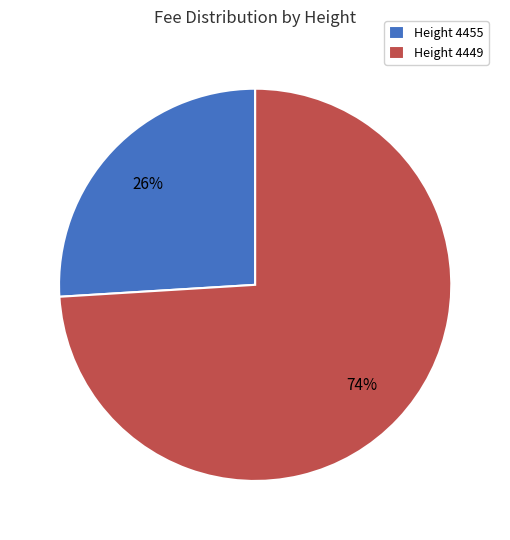

To the nearest percent, what is the combined percentage of Height 4455 and Height 4449?

100%